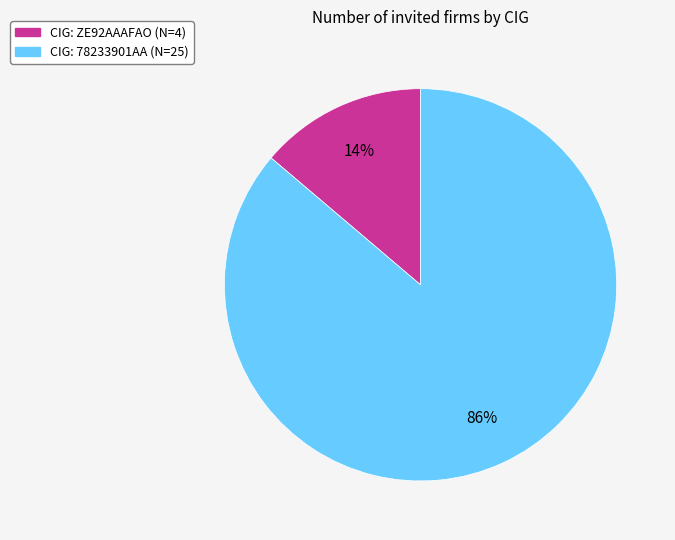

Does any single category account for the majority?

Yes